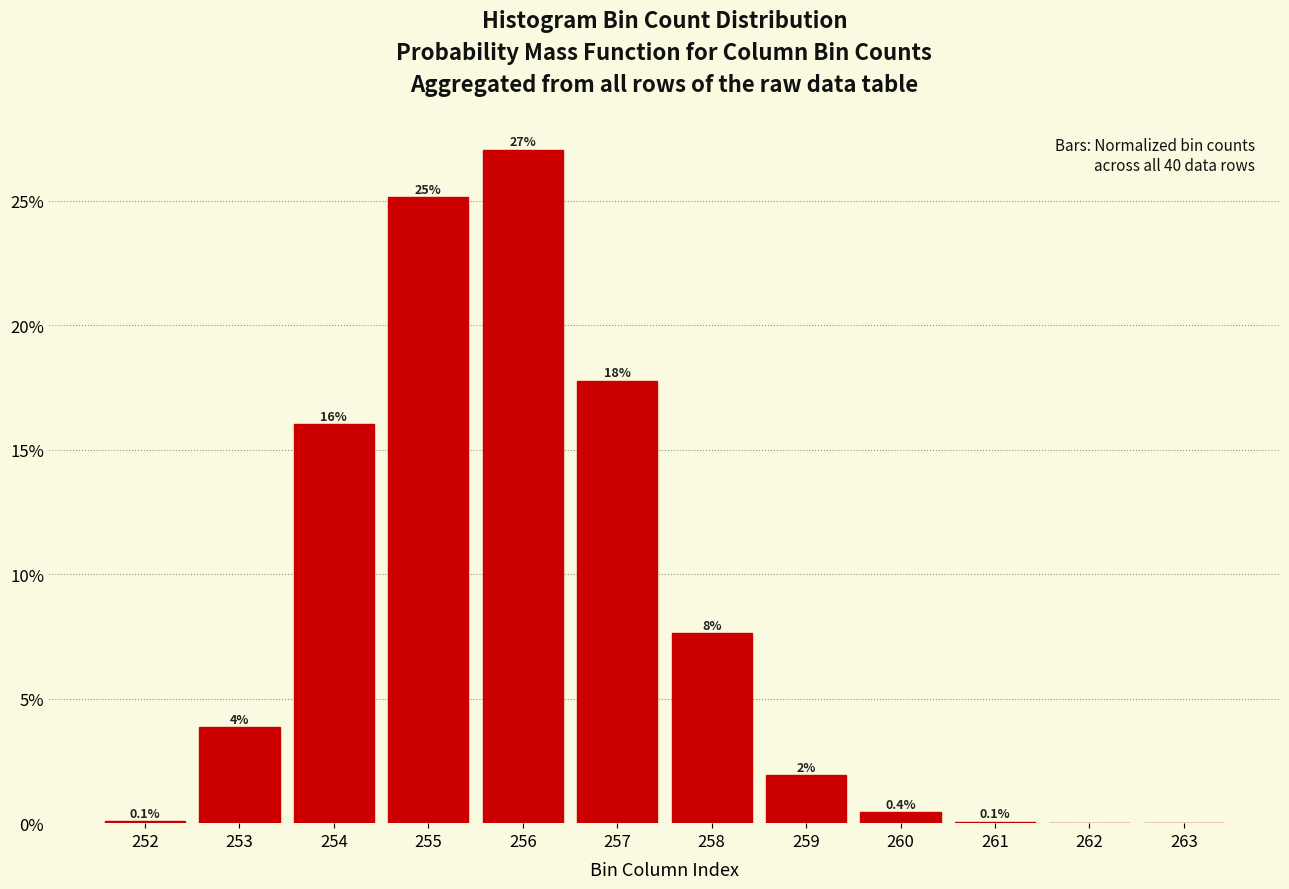

What is the sum of all values?

100.0